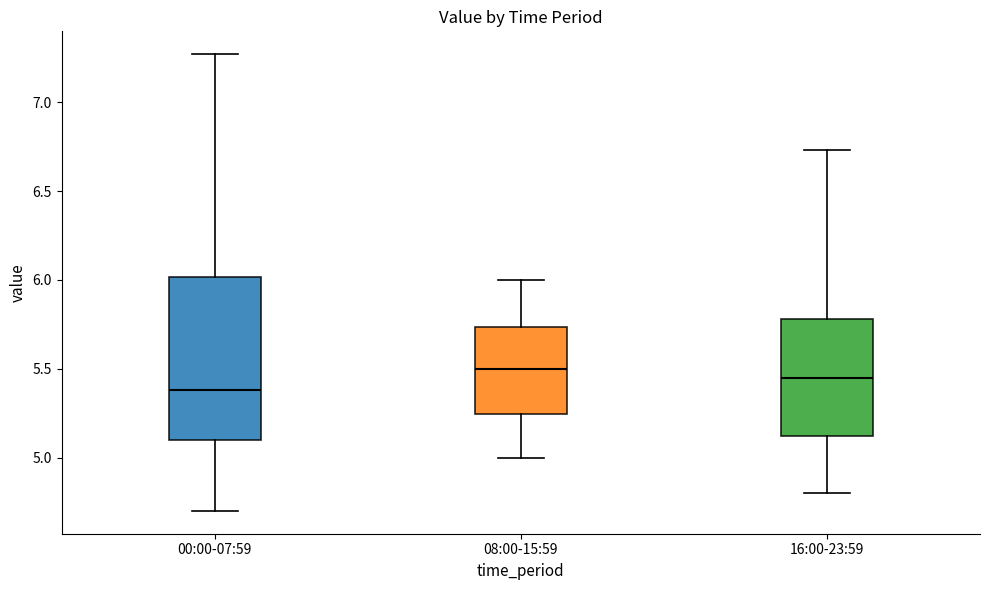

Reading left to right, read every box against the y-axis: the position of its median line, the range the box covers, and the ends of its whiskers. The values are not printed on the chart, so give them approximately, as read against the axis.

00:00-07:59: median 5.40, box 5.10 to 6.00, whiskers 4.70 to 7.25
08:00-15:59: median 5.50, box 5.25 to 5.75, whiskers 5.00 to 6.00
16:00-23:59: median 5.45, box 5.10 to 5.80, whiskers 4.80 to 6.75